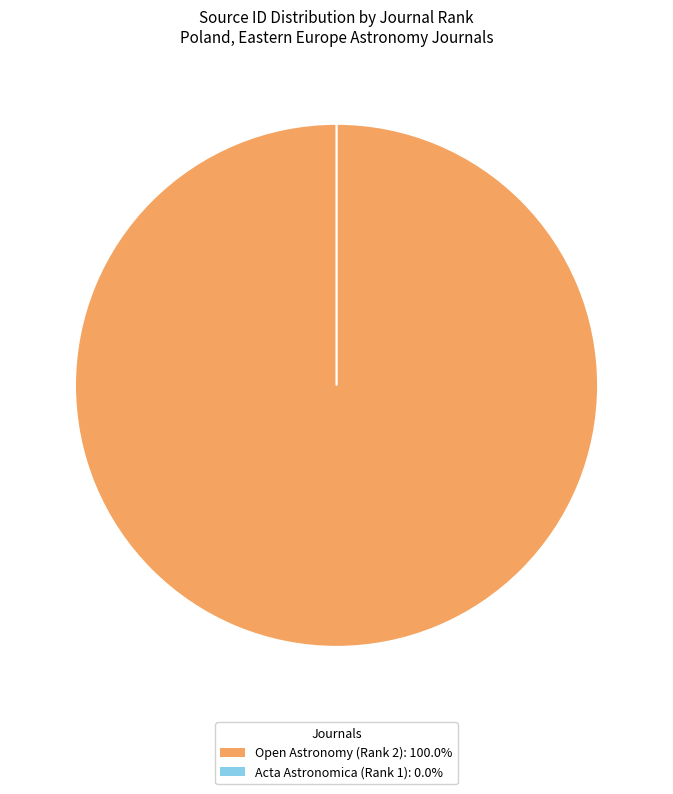

Does any single category account for the majority?

Yes